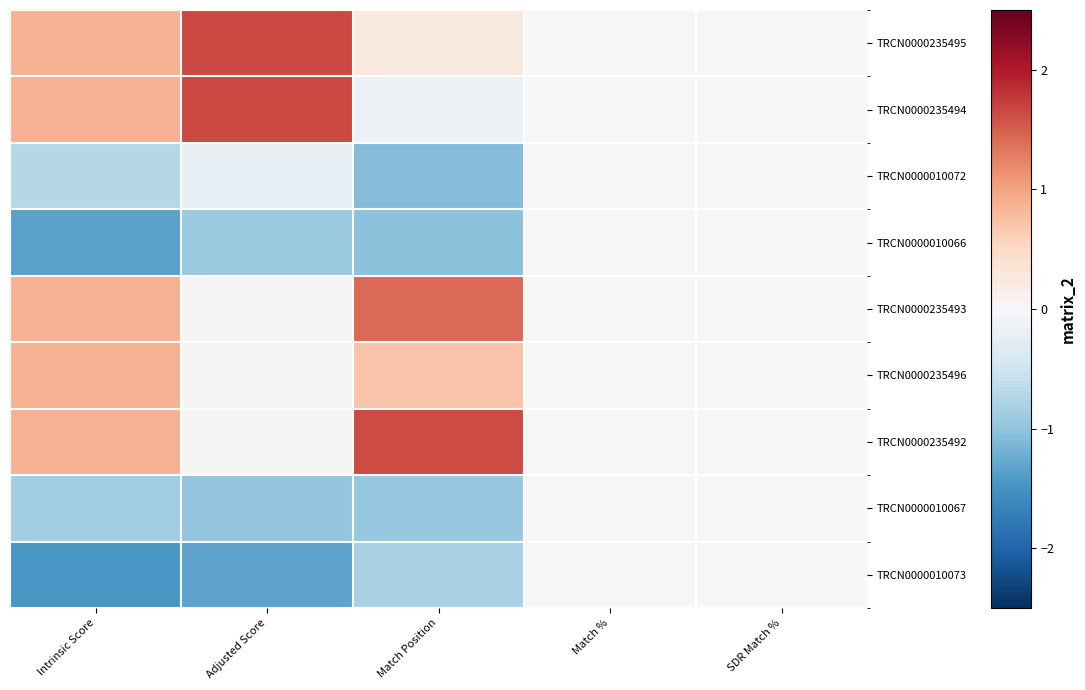

Which series has the largest total across all categories?

TRCN0000235495